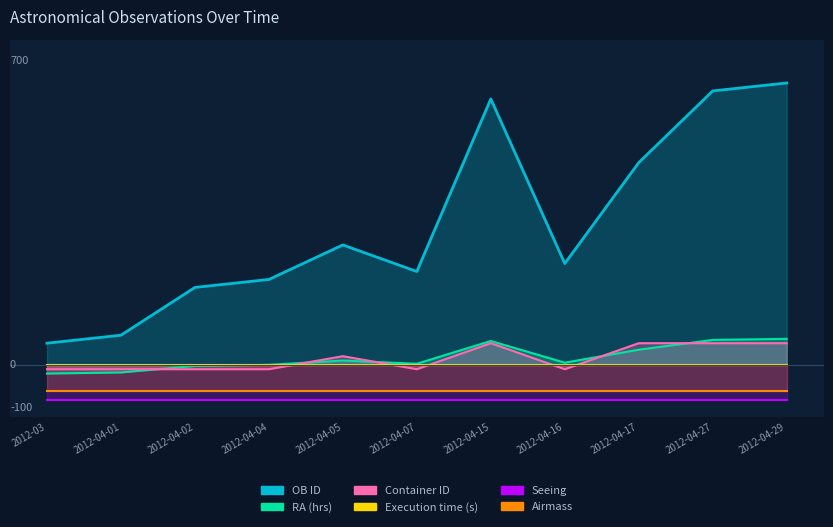

True or false: Container ID and OB ID cross at least once.

False